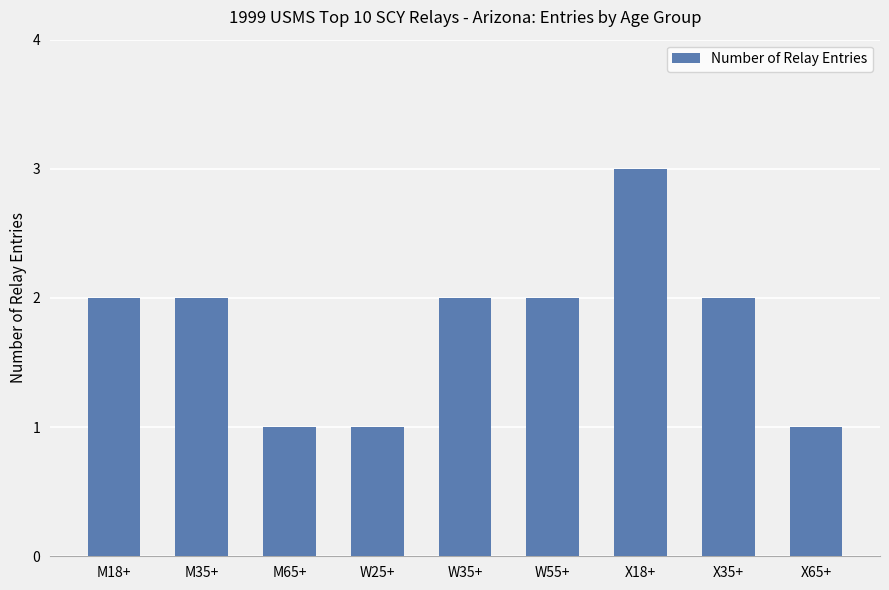

What is the change in value from M18+ to M65+?

-1